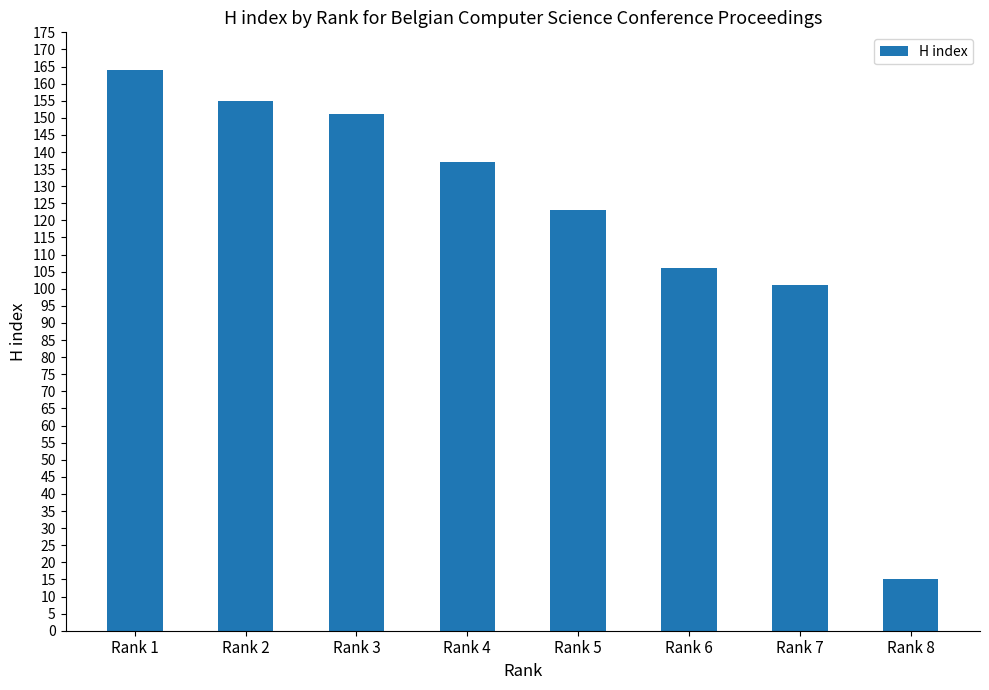

Reading left to right, transcribe all the data shown in this chart.

164	155	151	137	123	106	101	15